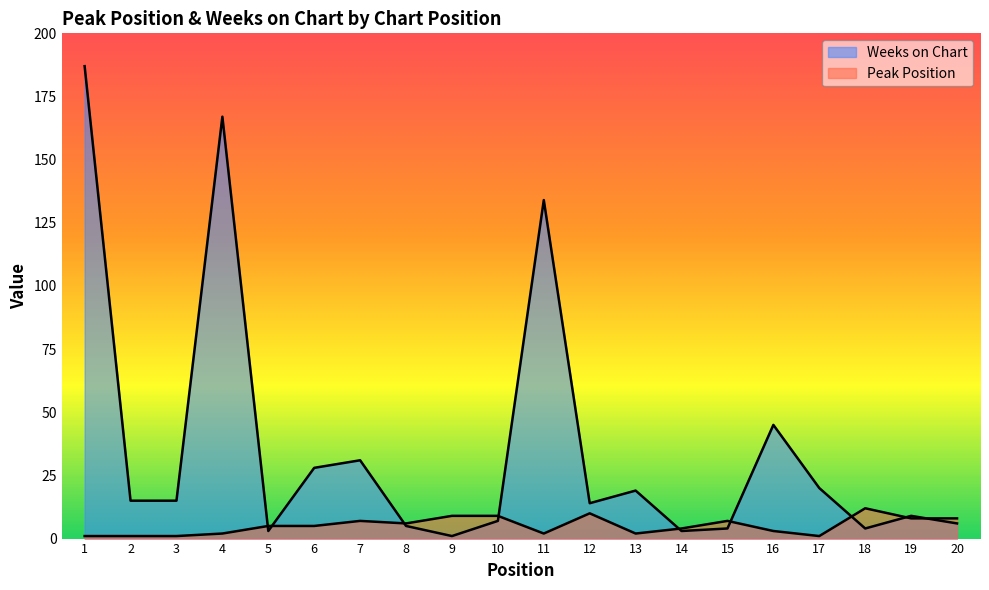

What is the value of the Weeks on Chart point at the 4th from the left?

167